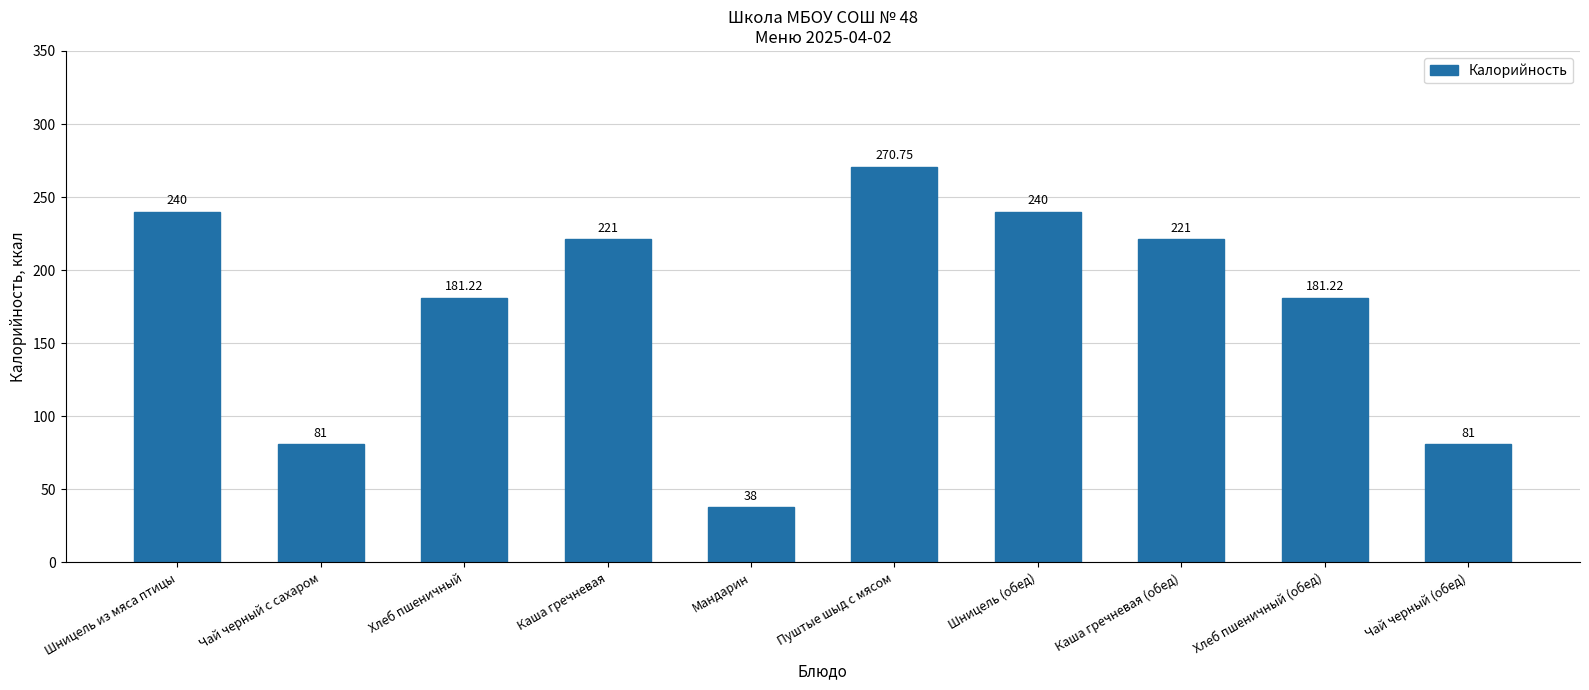

Which label corresponds to the smallest value in the chart?

Мандарин